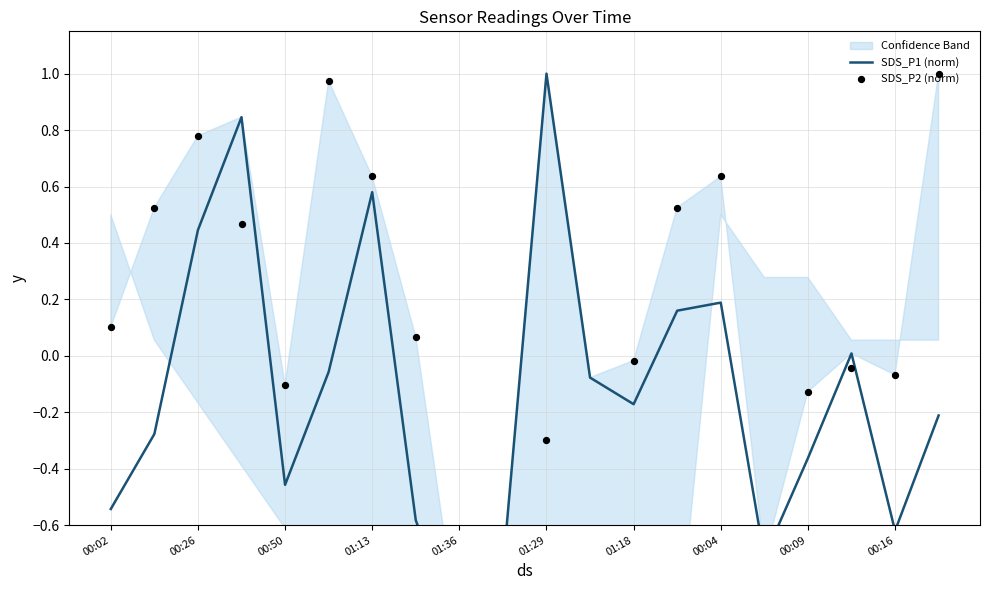

Which series has the largest total across all categories?

SDS_P2 (norm)